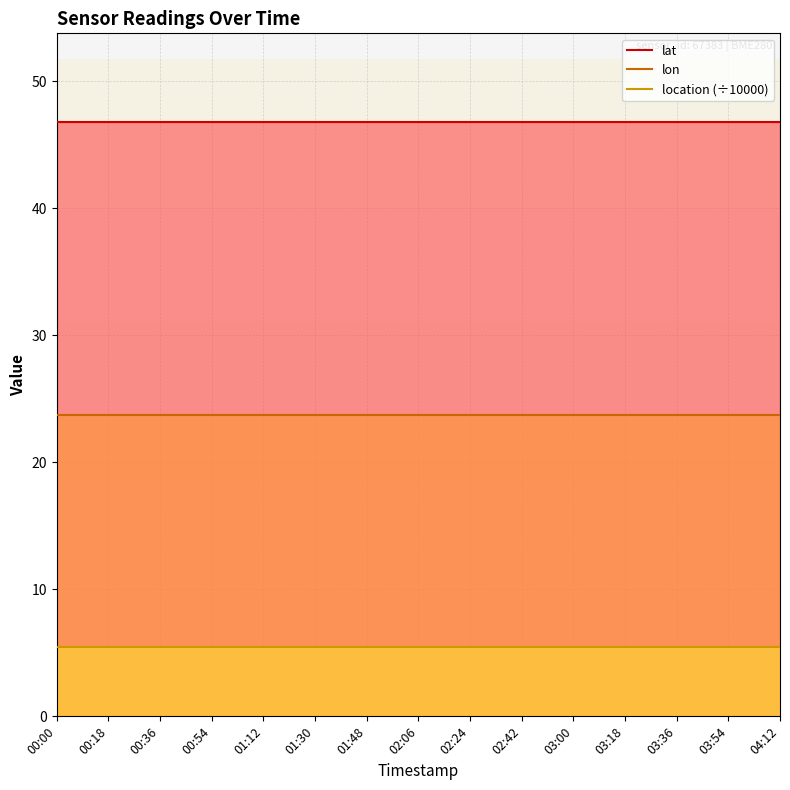

What is the label of the 15th point from the right?

00:00